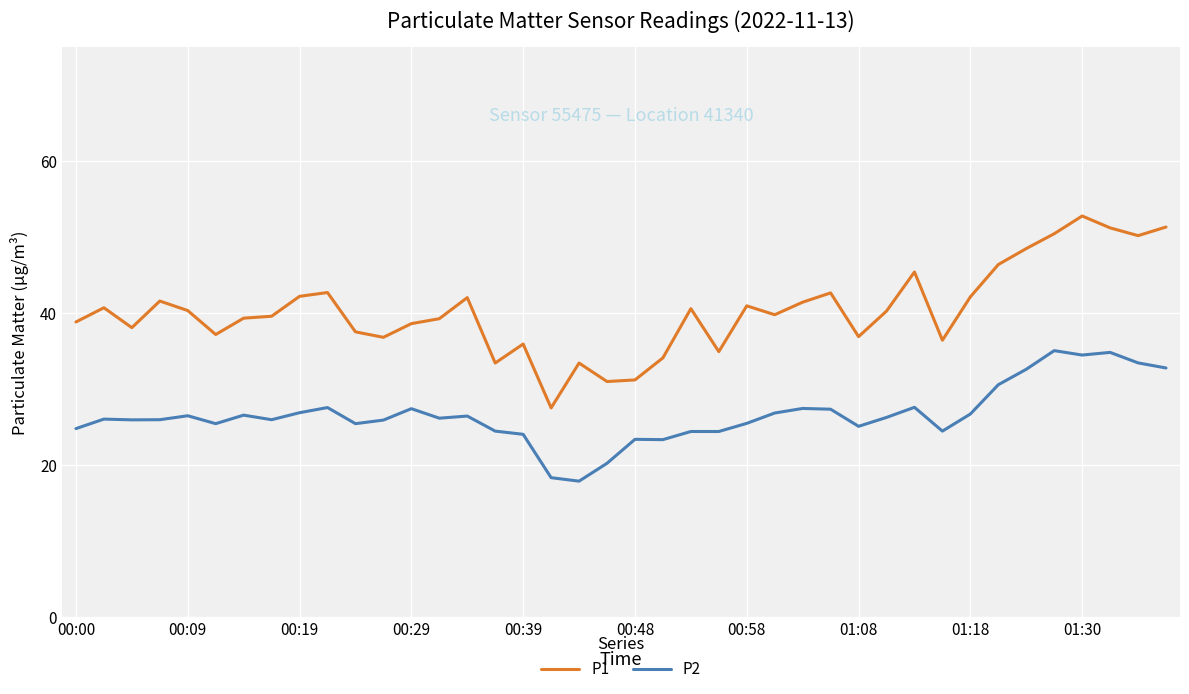

Which series has the largest total across all categories?

P1